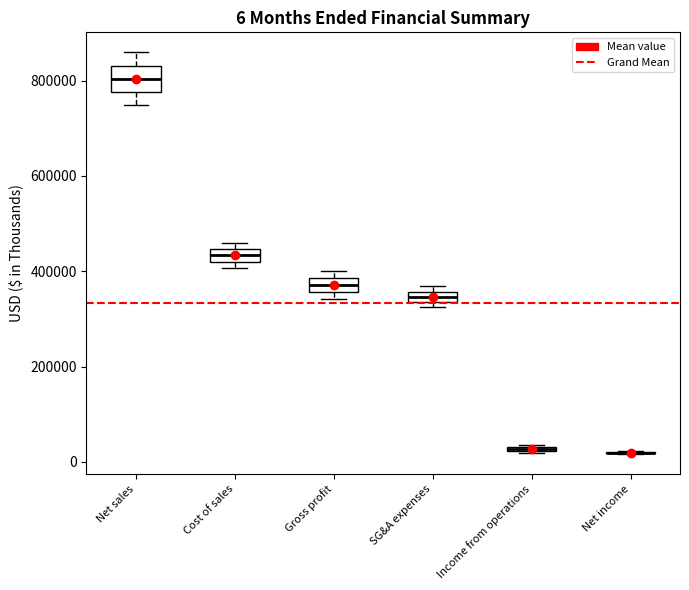

Which box is the tallest, from its lower edge to its upper edge?

Net sales